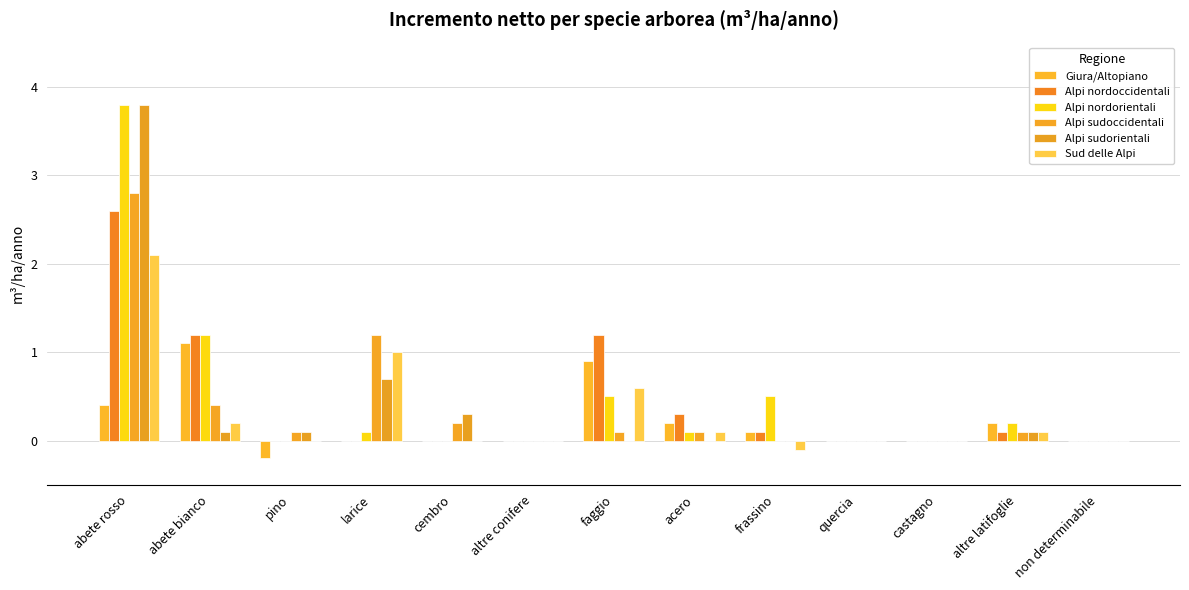

Are the bars horizontal?

No